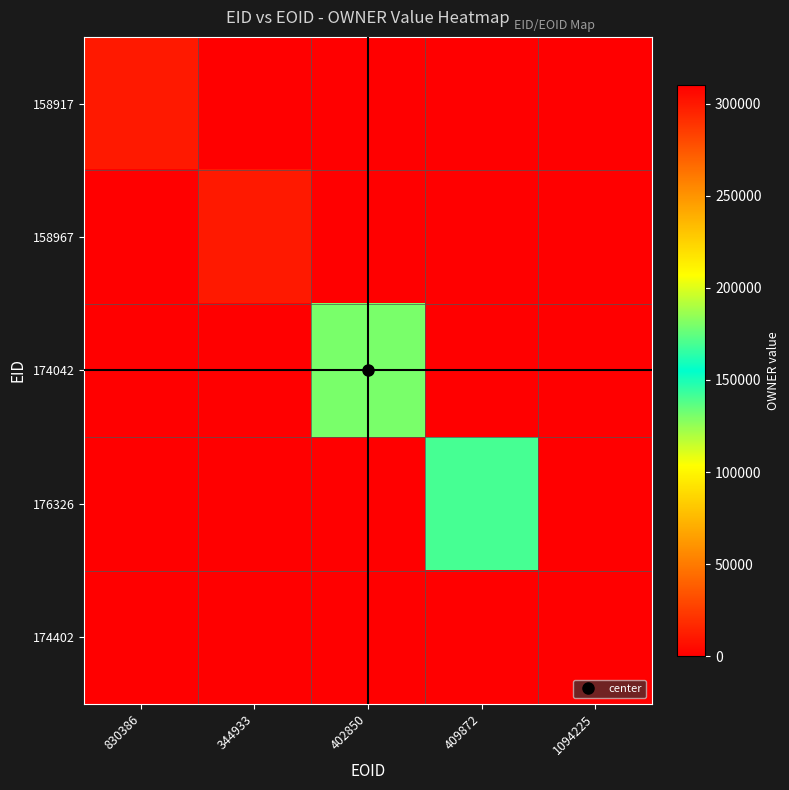

Reading right to left, transcribe all the data shown in this chart.

158917: 1094225=0	409872=0	402850=0	344933=0	830386=10774
158967: 1094225=0	409872=0	402850=0	344933=10780	830386=0
174042: 1094225=0	409872=0	402850=130738	344933=0	830386=0
176326: 1094225=0	409872=169689	402850=0	344933=0	830386=0
174402: 1094225=310355	409872=0	402850=0	344933=0	830386=0